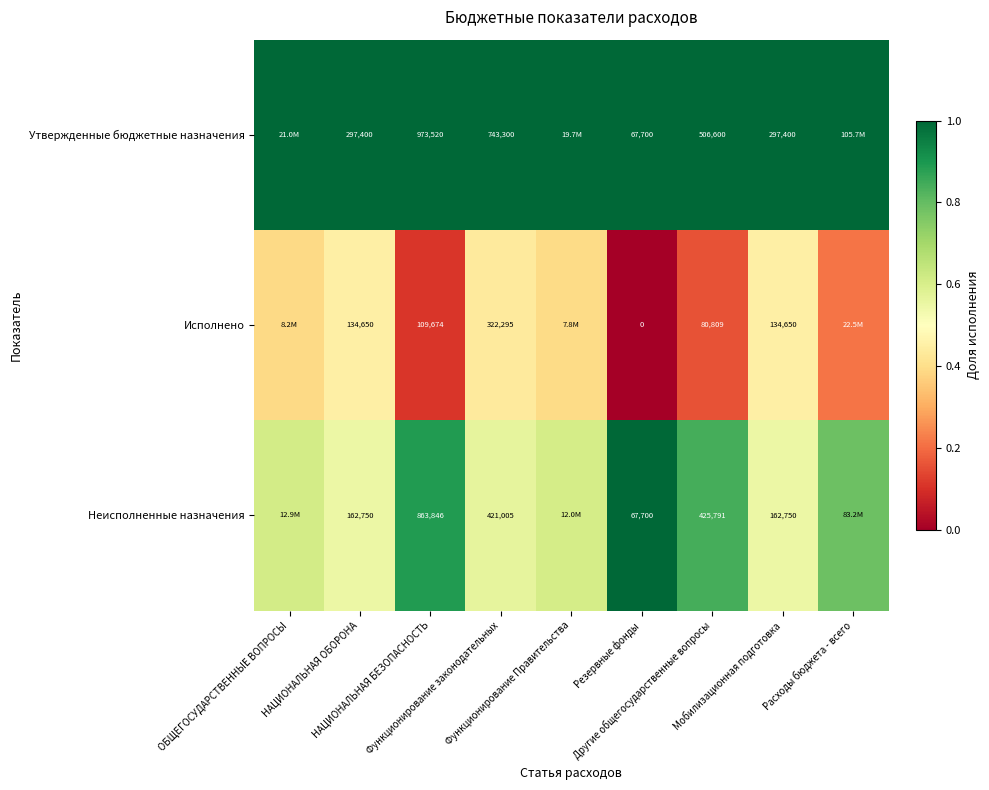

At which category does the chart reach its peak across all series?

ОБЩЕГОСУДАРСТВЕННЫЕ ВОПРОСЫ